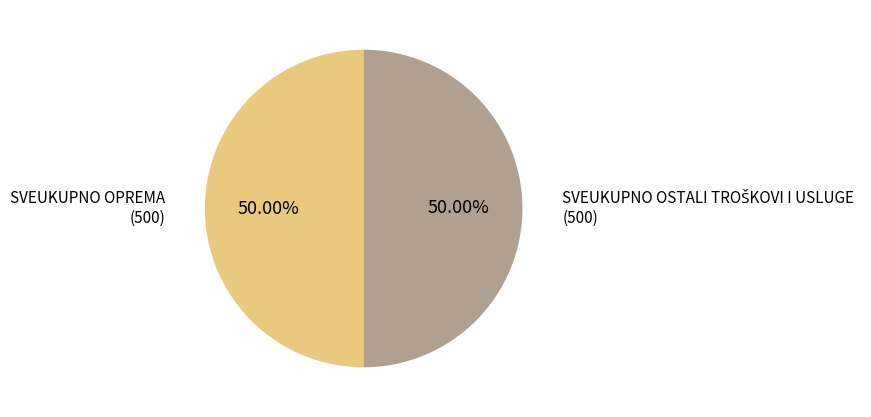

How many slices are in this pie chart?

2